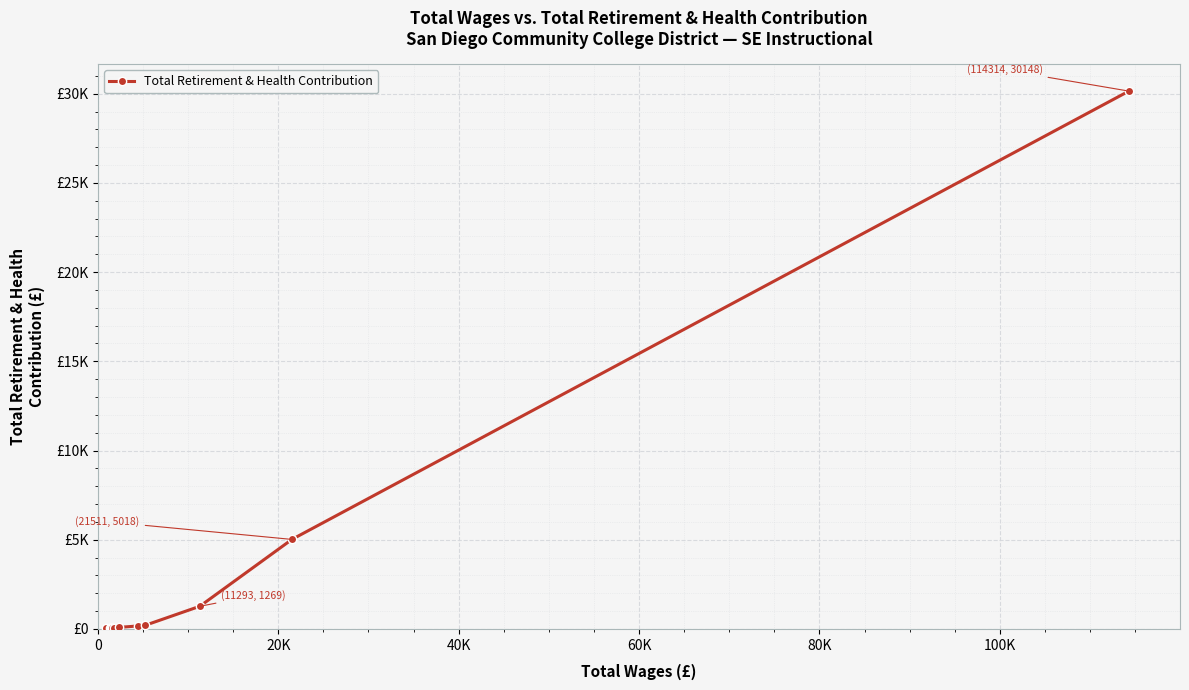

Does the chart have visible grid lines?

Yes